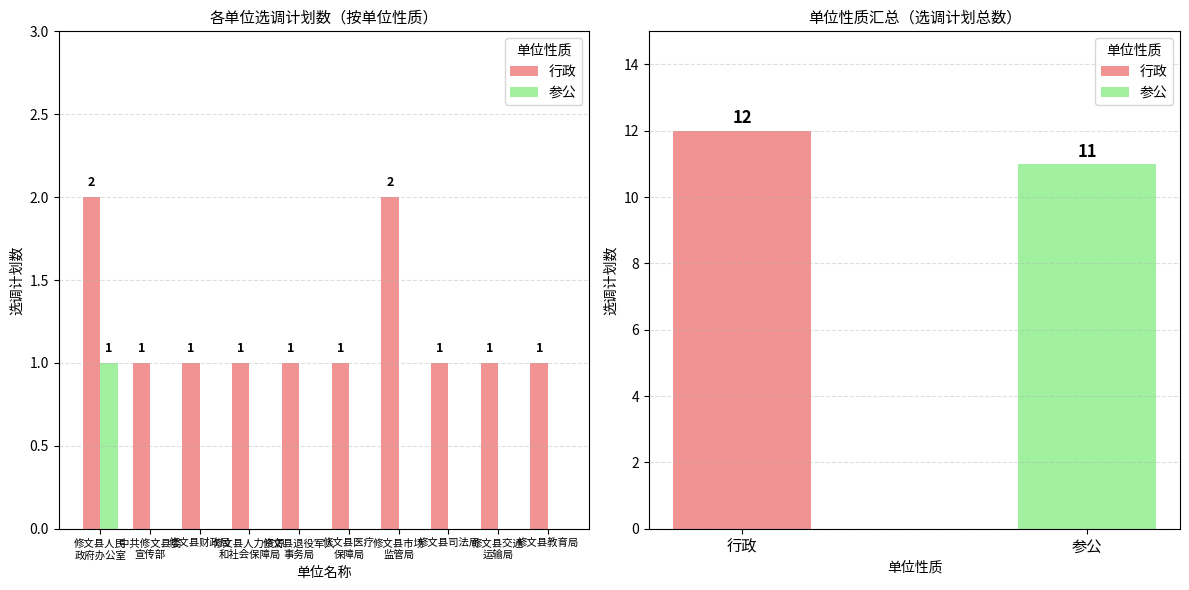

What are all the series names shown in the legend?

行政, 参公